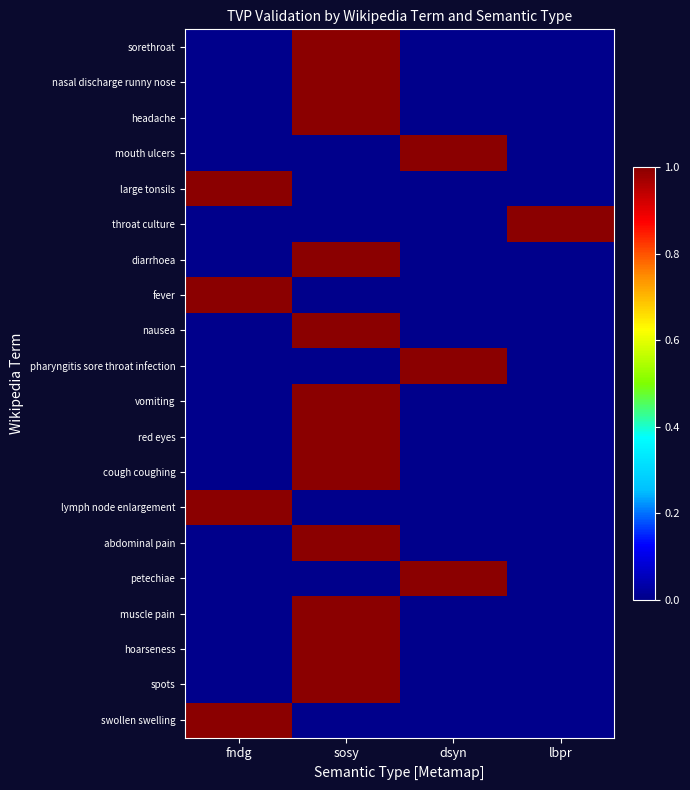

Which series has the largest range (max minus min)?

swollen swelling